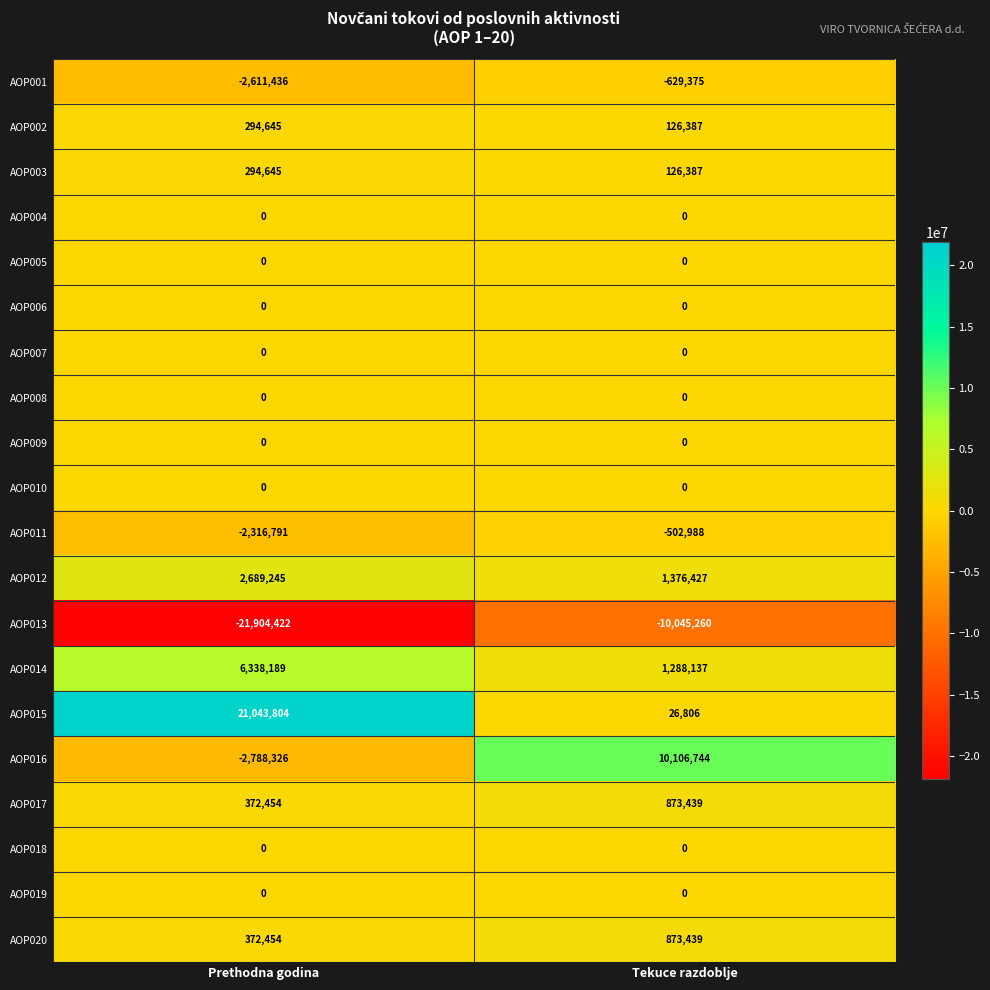

At which category is the sum across all series the highest?

Tekuce razdoblje